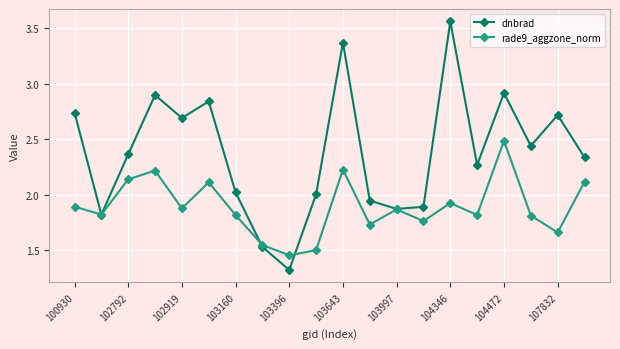

What is the sum of all rade9_aggzone_norm values?

37.7